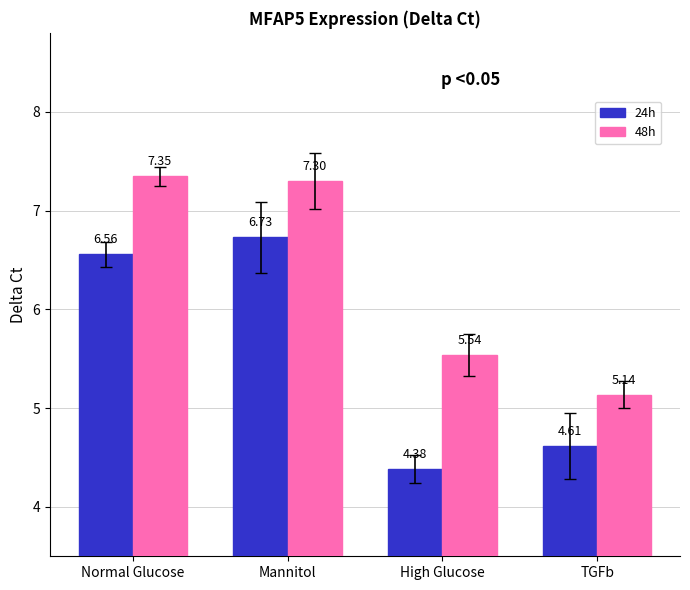

Rank the series by their maximum value, from lowest to highest.

24h, 48h